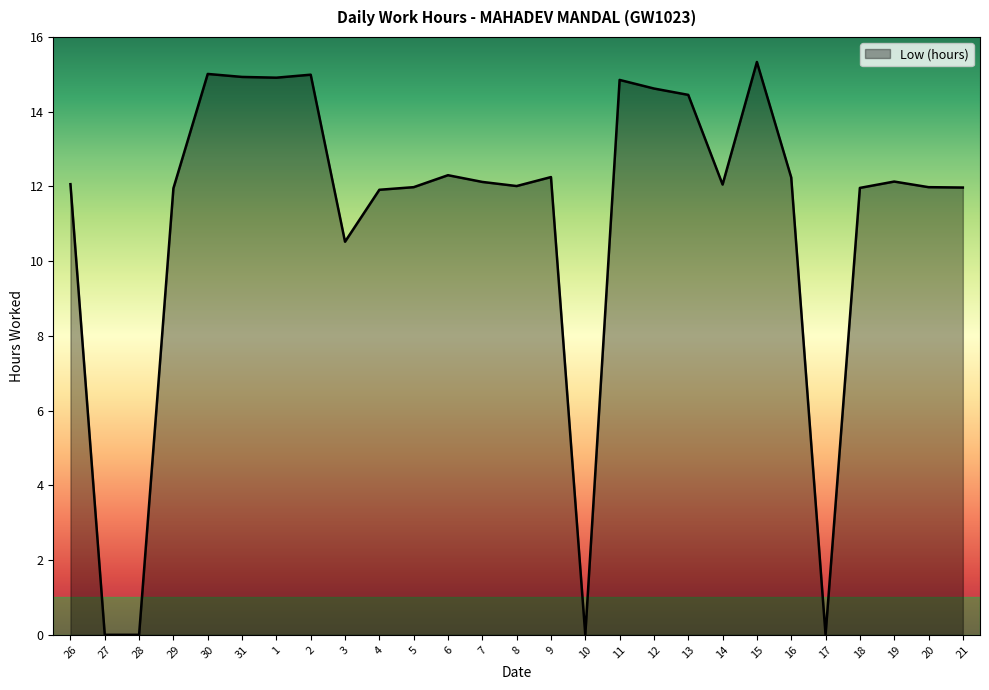

At which category does the chart reach its peak across all series?

15